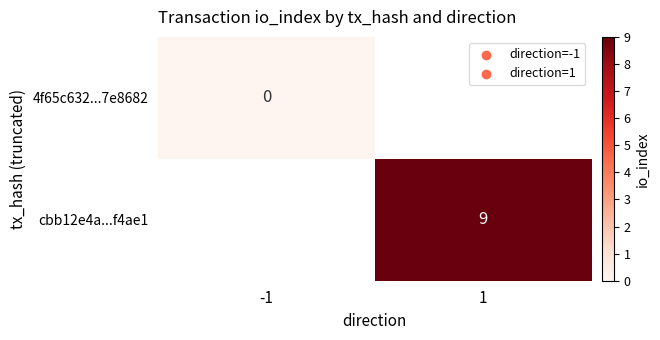

The cbb12e4a...f4ae1 series shows 16 at 1. True or false?

False